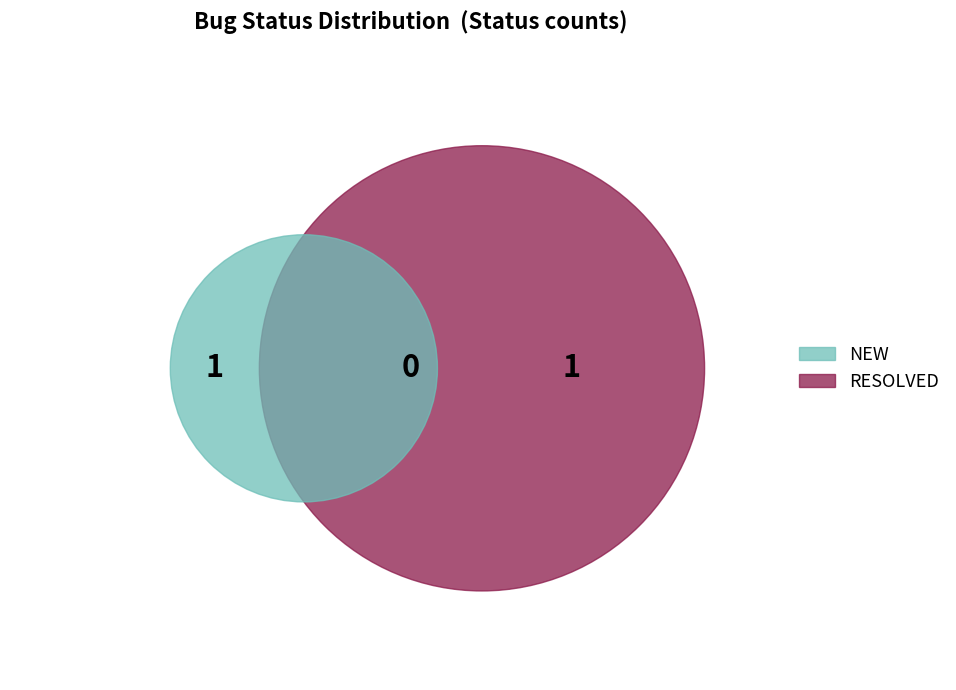

Count the number of slices in the pie.

2